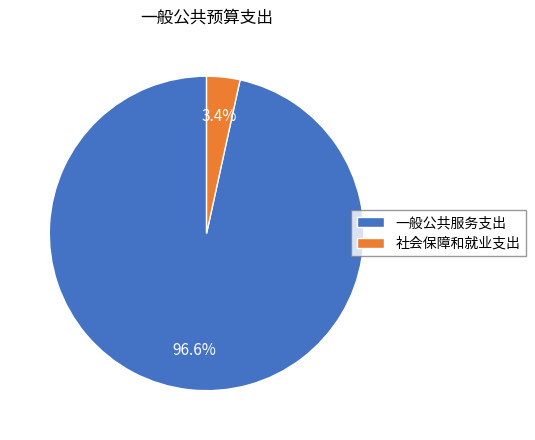

Is there any slice that represents more than half of the pie?

Yes